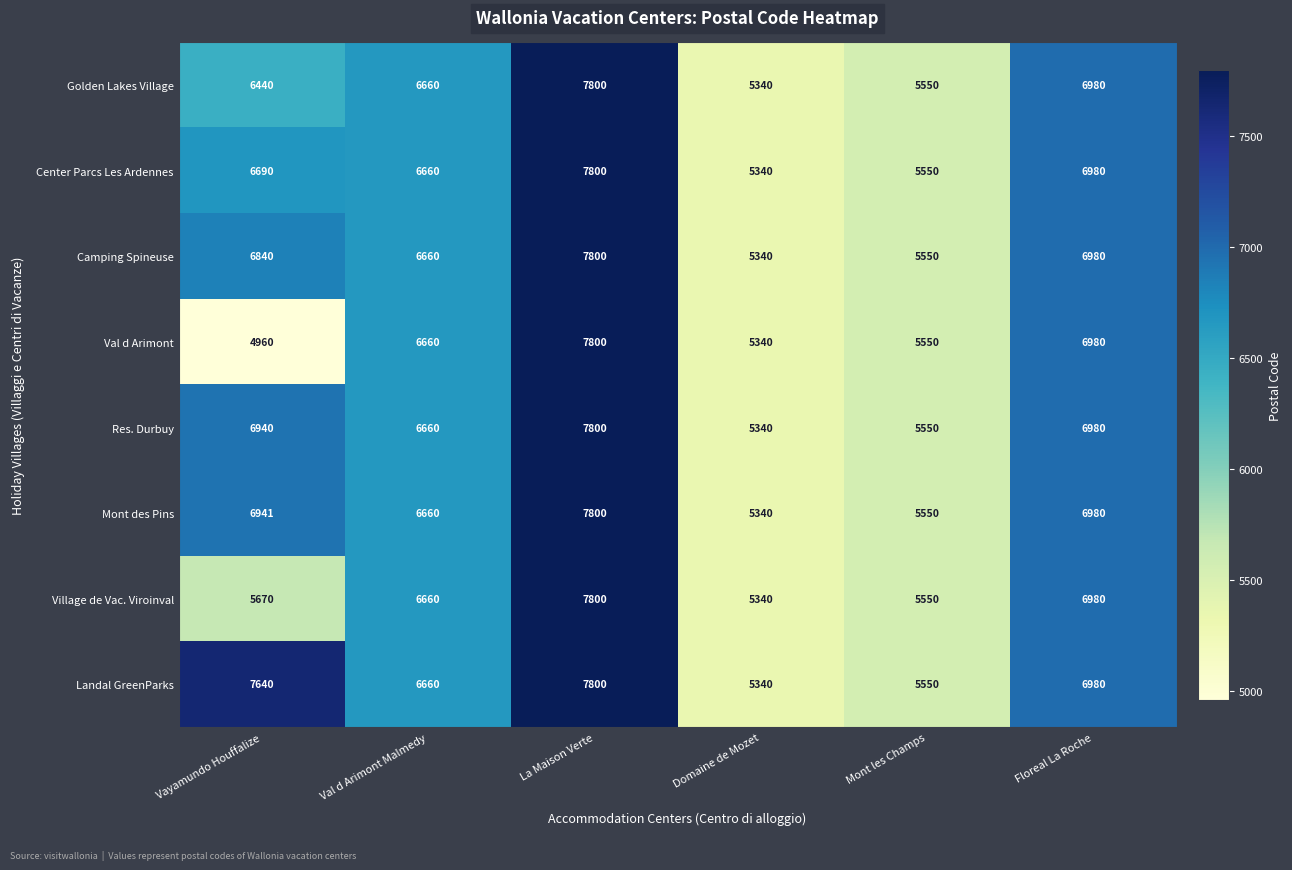

What is the smallest value displayed?

4960